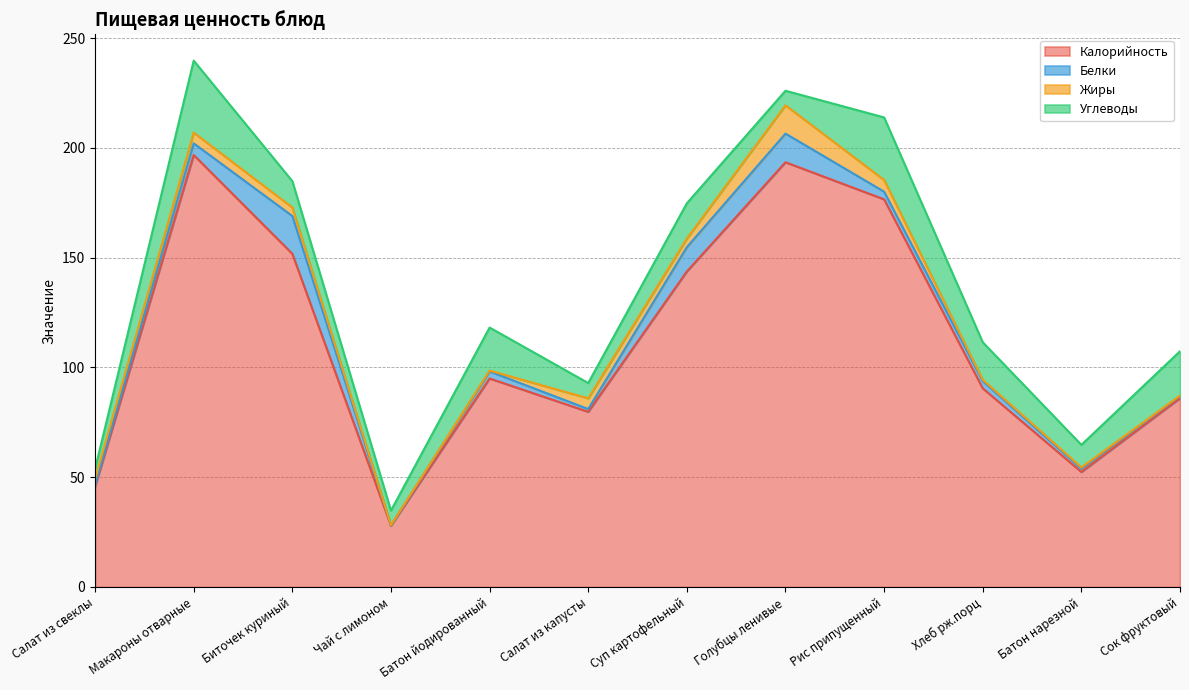

How many categories are shown in the chart?

12